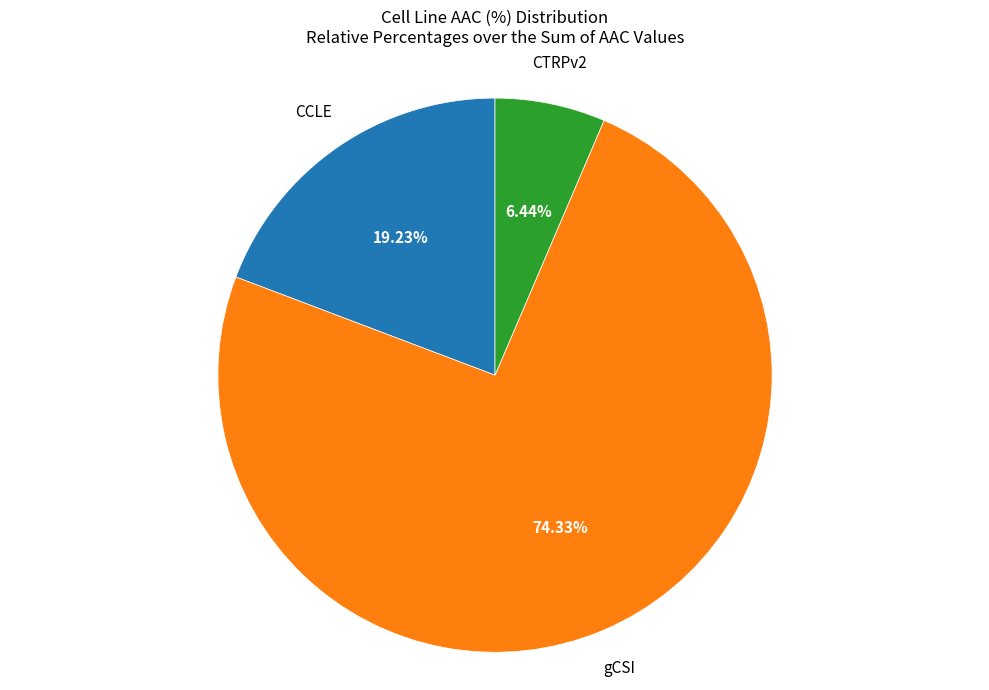

Is there any slice that represents more than half of the pie?

Yes